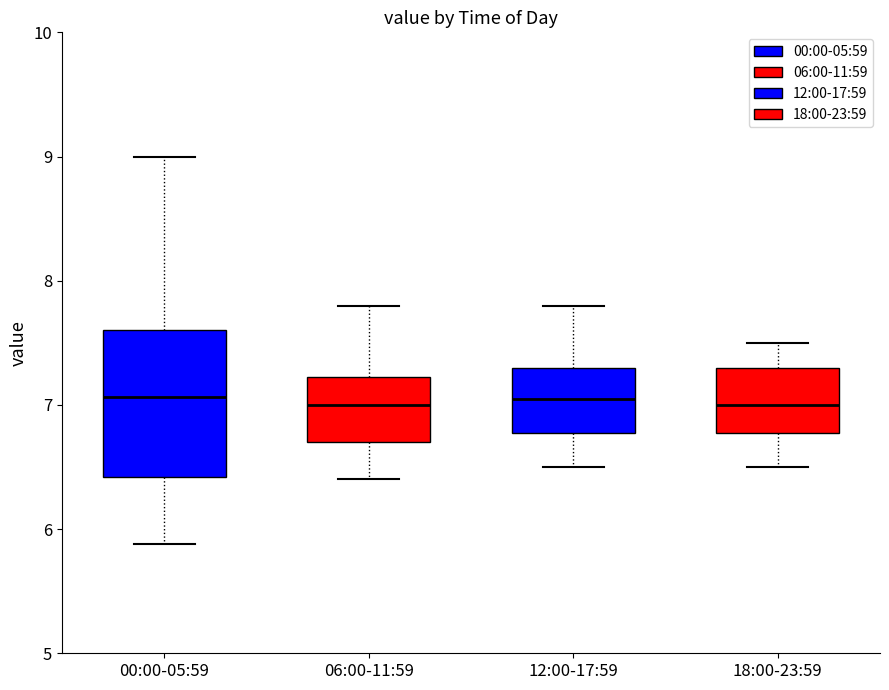

Where does the median line of the box for 18:00-23:59 sit on the y-axis? The values are not printed on the chart, so give them approximately, as read against the axis.

7.0